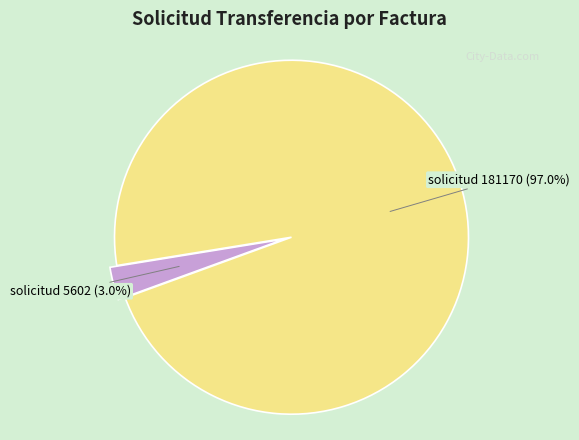

To the nearest percent, what is the difference between the solicitud 181170 and solicitud 5602 slice percentages?

94%